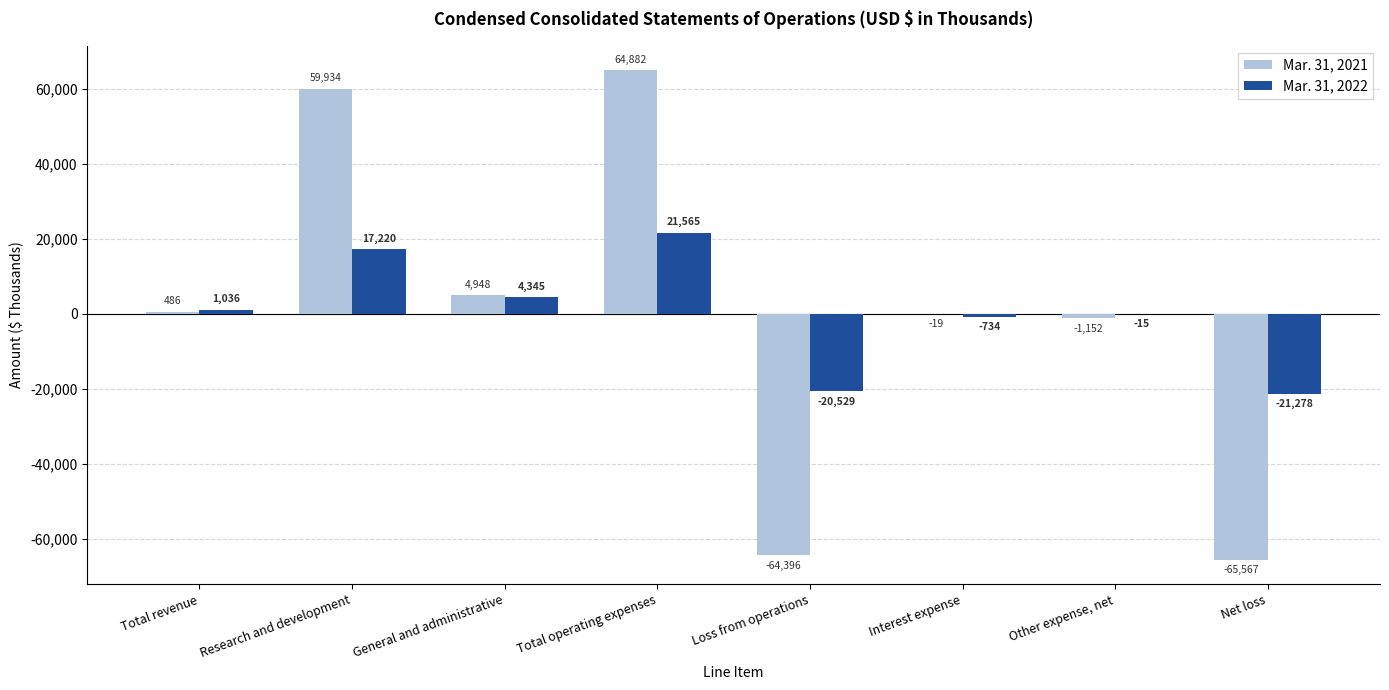

Is the value of Mar. 31, 2021 at Total operating expenses greater than the value of Mar. 31, 2022 at Interest expense?

Yes